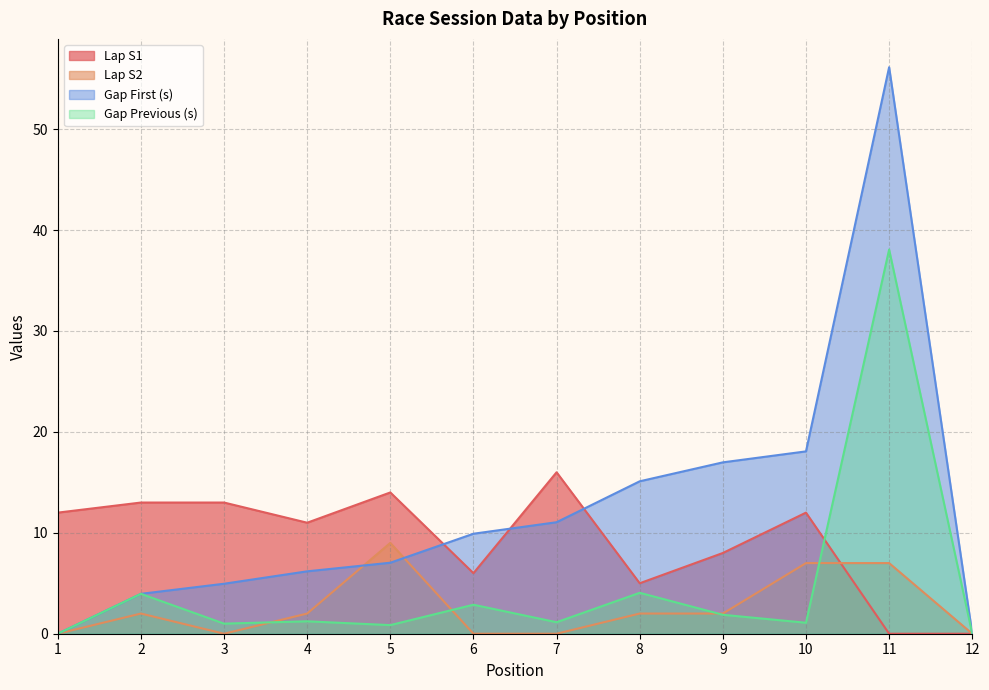

How many data points in Gap Previous (s) are above 1?

8